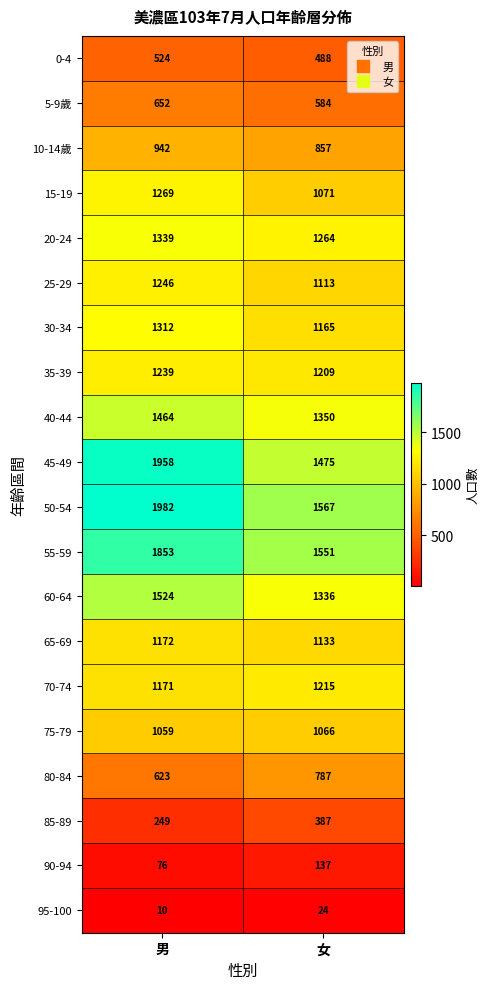

Which series changed the most between 男 and 女?

45-49